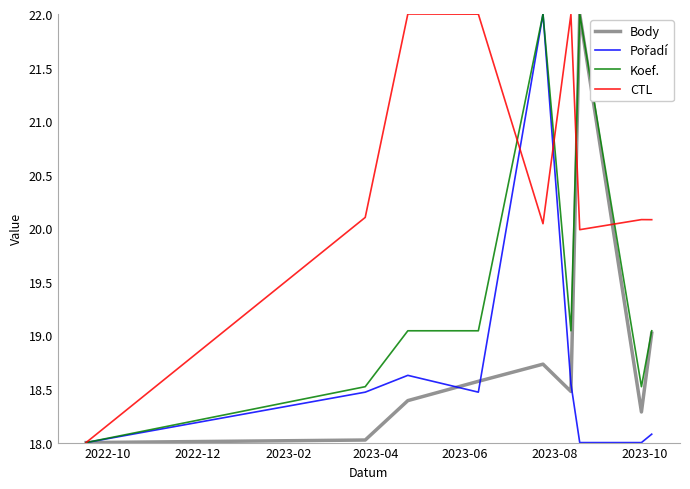

How many categories are shown in the chart?

9